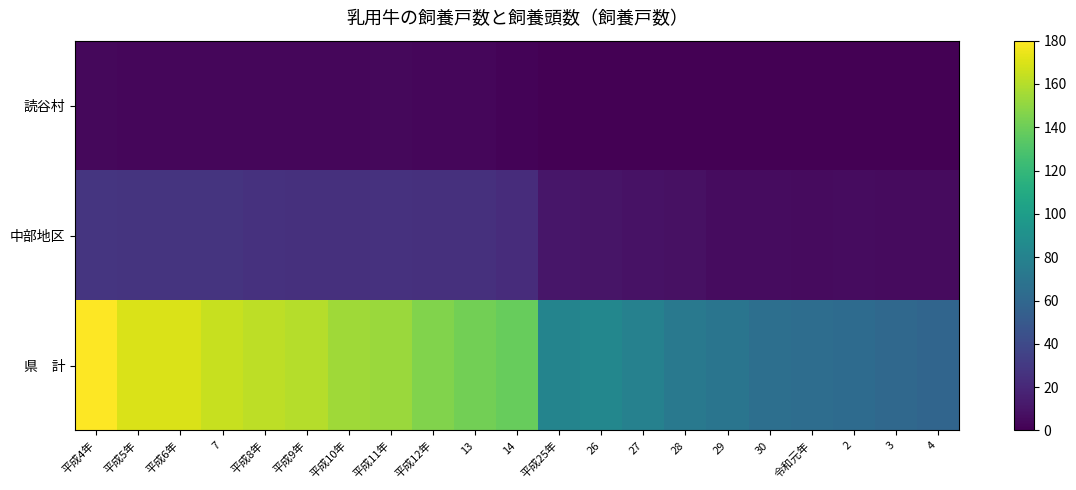

Which series has the largest total across all categories?

県 計